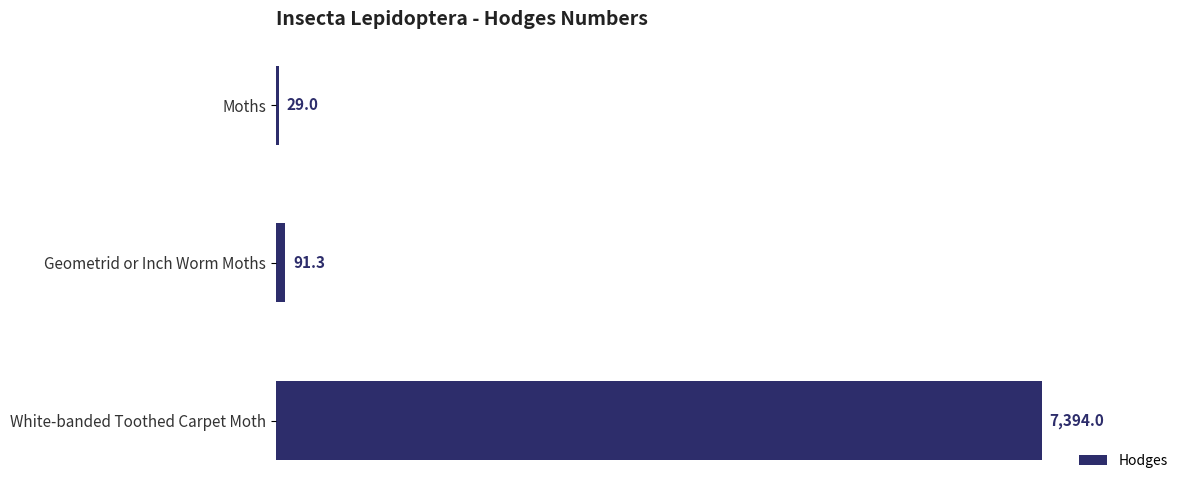

What is the difference between the maximum and second lowest values?

7302.7